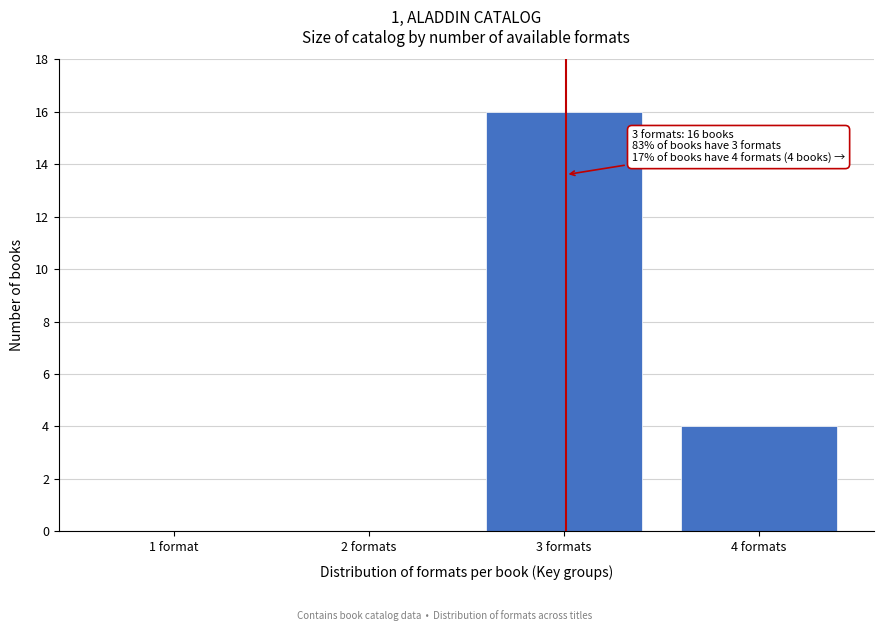

Reading left to right, transcribe all the data shown in this chart.

1 format=0	2 formats=0	3 formats=16	4 formats=4